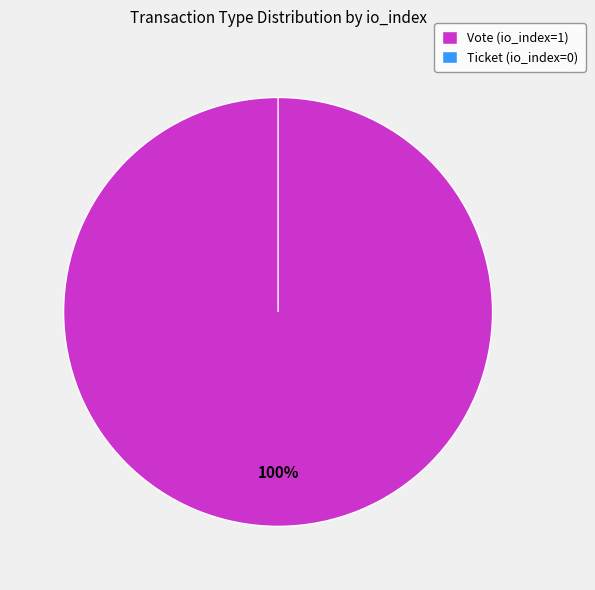

What percentage is the Vote slice, to the nearest percent?

100%